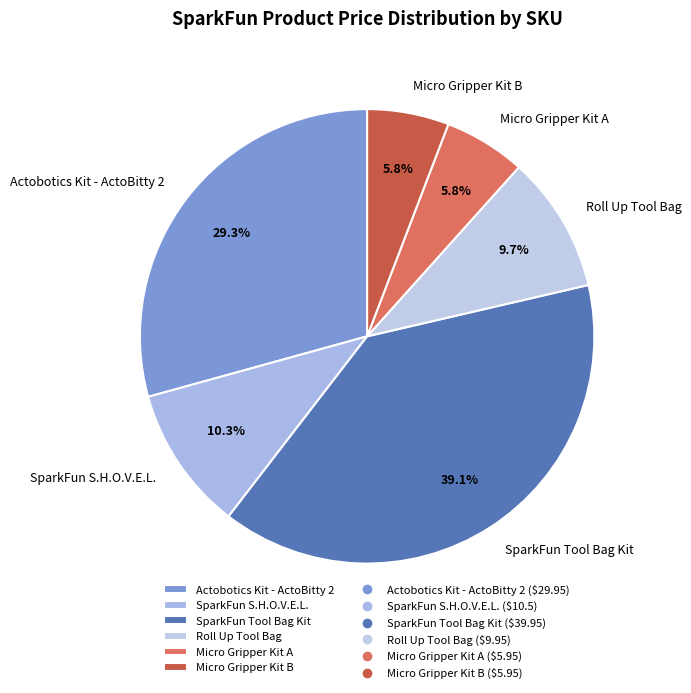

Is Micro Gripper Kit A the majority of the pie?

No